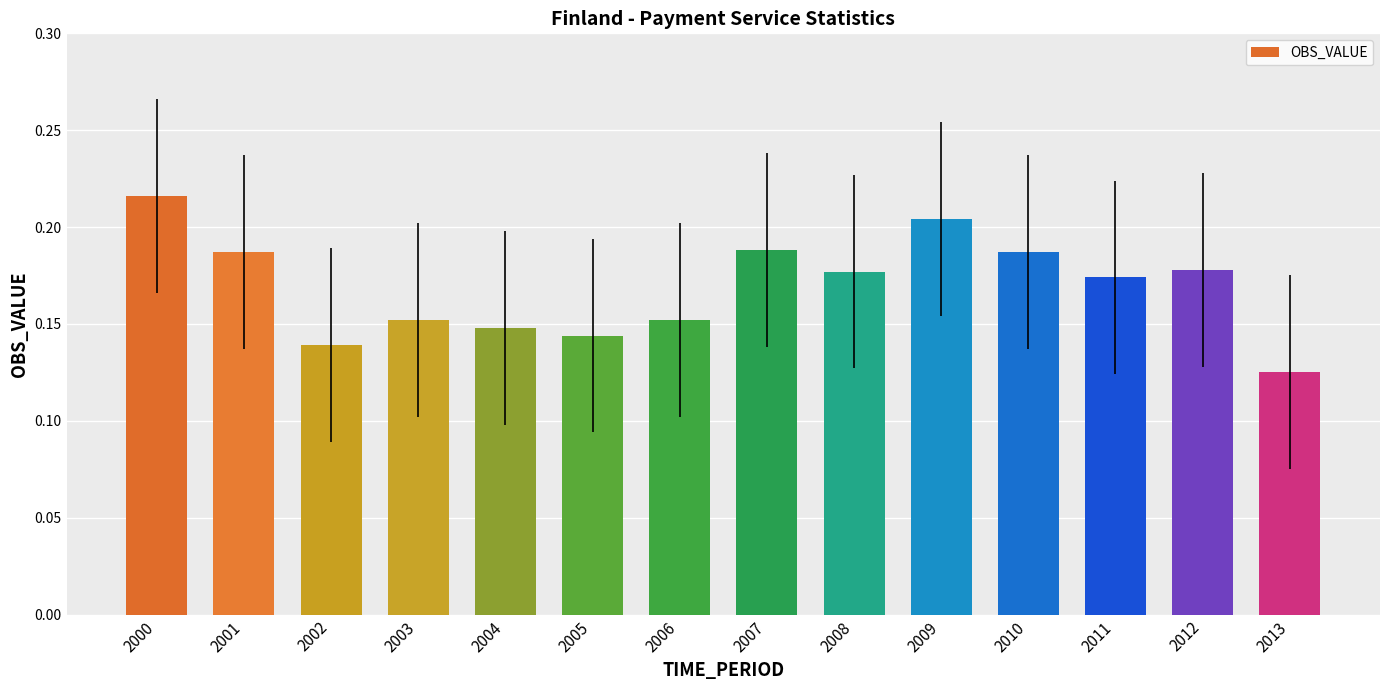

The value at 2003 is 0.1. True or false?

False